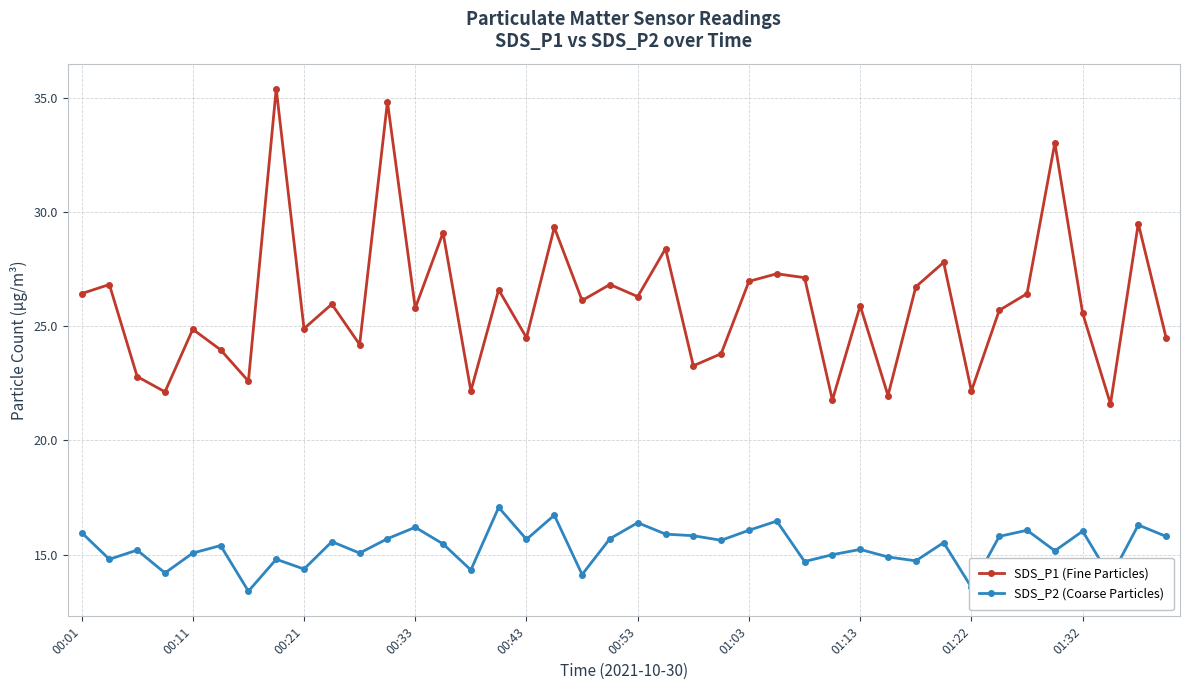

List the series in order of their overall mean, highest first.

SDS_P1 (Fine Particles), SDS_P2 (Coarse Particles)